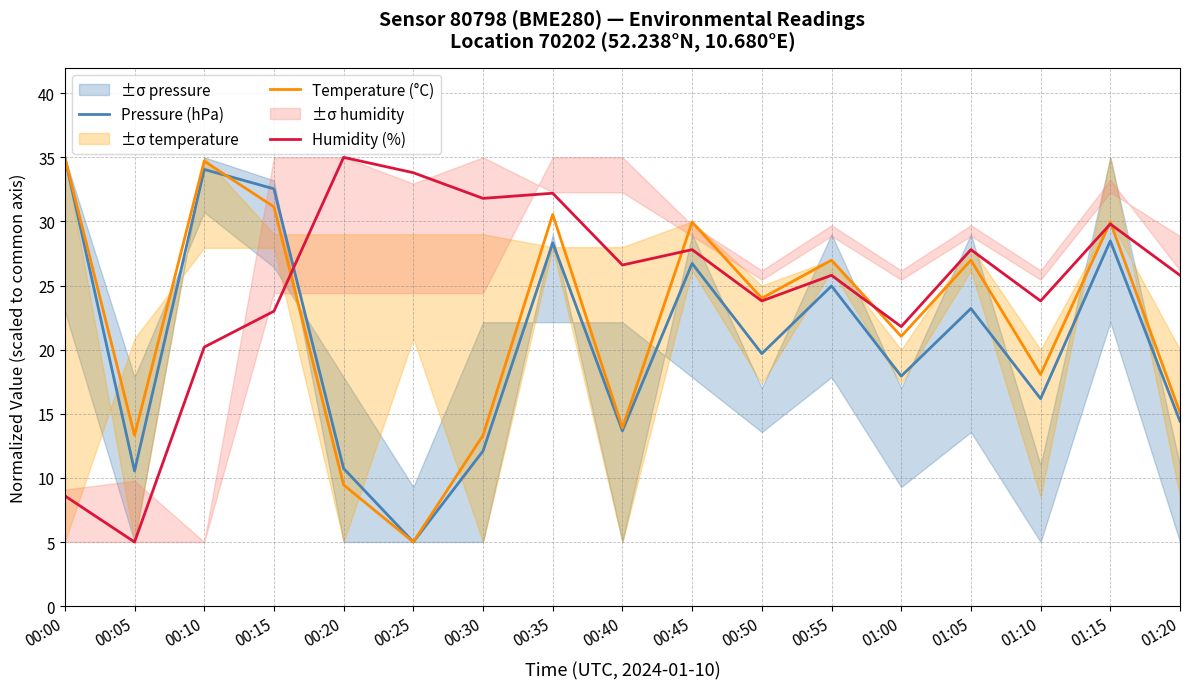

What is the minimum value for Pressure (hPa)?

5.0